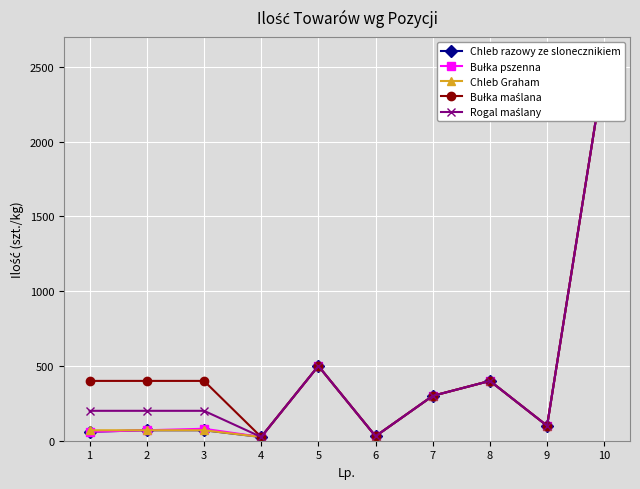

Count the number of data series in this chart.

5